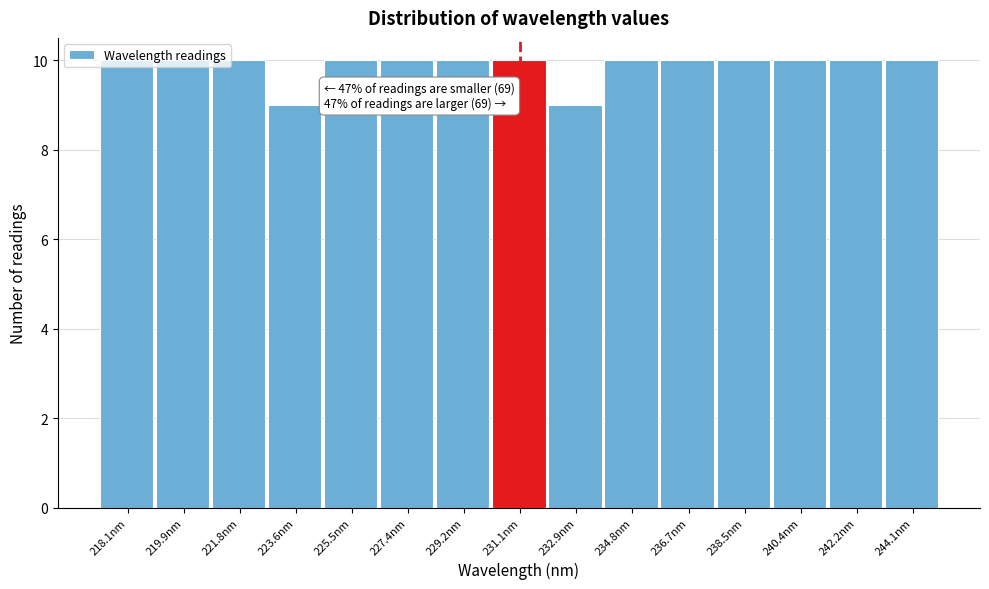

Is it true that the value at 223.6nm is 9?

True